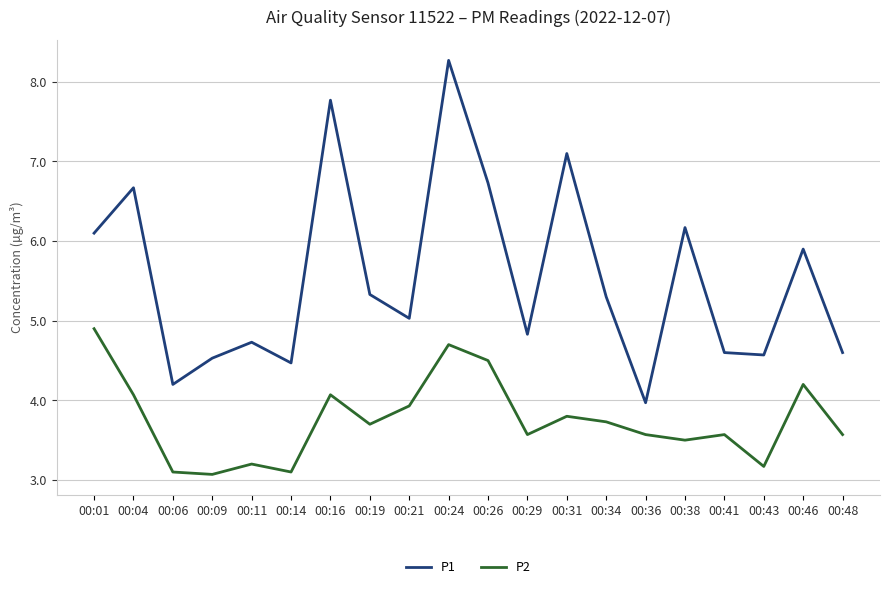

Is the value of P2 at 00:46 greater than the value of P1 at 00:34?

No